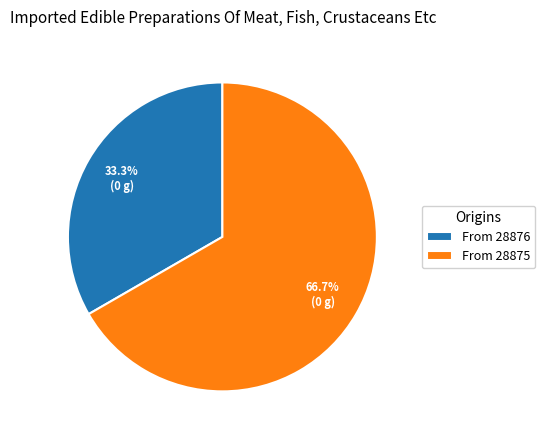

Between From 28876 and From 28875, which is larger?

From 28875